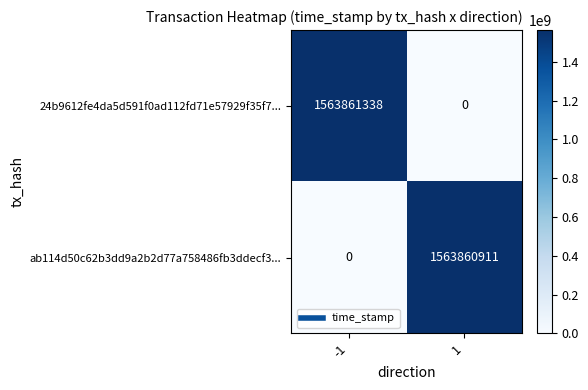

What is the spread (max minus min) of values at 1?

1563860911